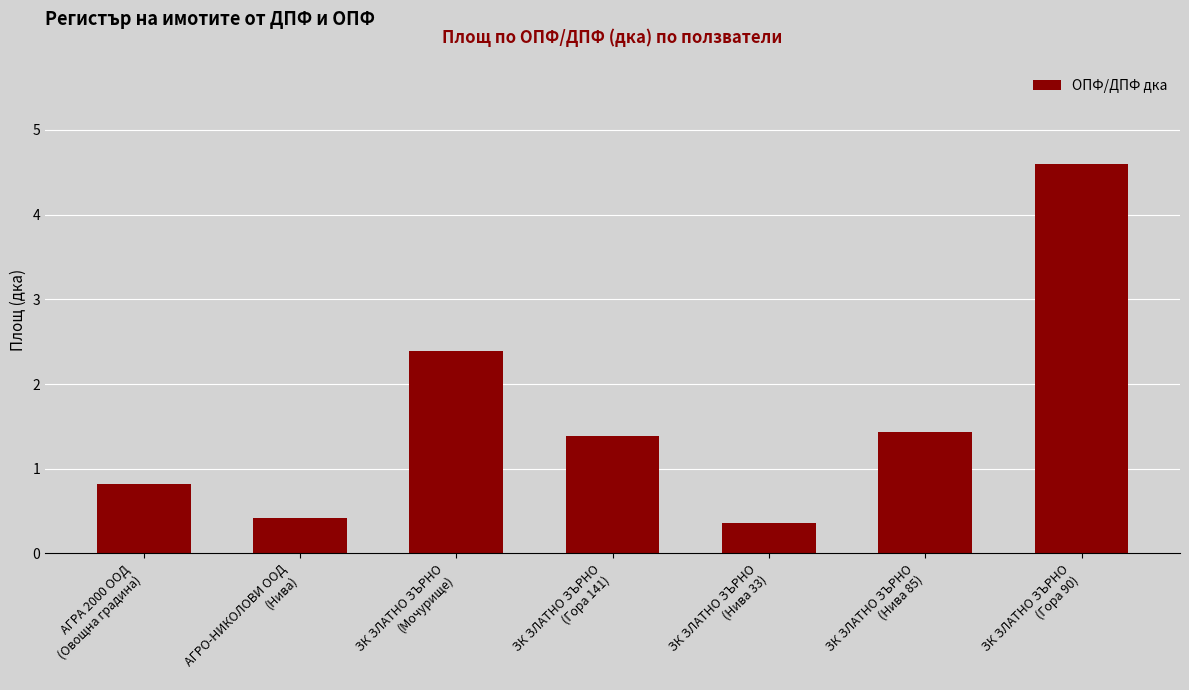

What is the label of the 5th bar from the left?

ЗК ЗЛАТНО ЗЪРНО
(Нива 33)